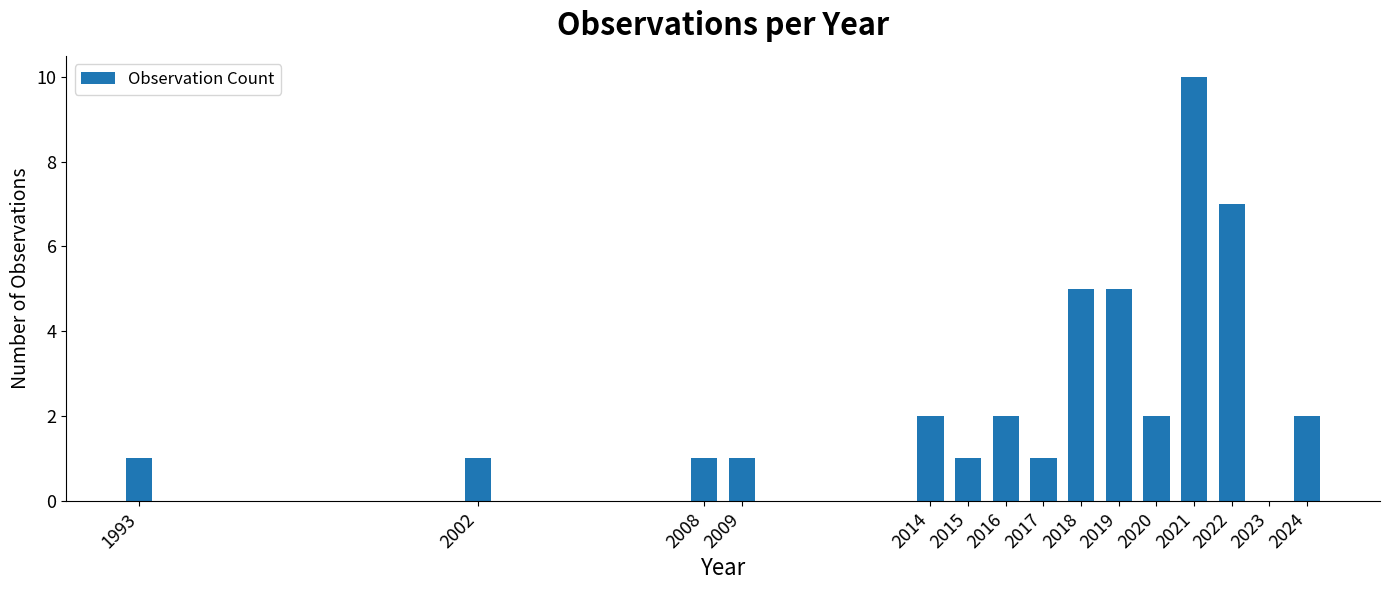

Reading left to right, transcribe all the data shown in this chart.

1993=1	2002=1	2008=1	2009=1	2014=2	2015=1	2016=2	2017=1	2018=5	2019=5	2020=2	2021=10	2022=7	2023=0	2024=2